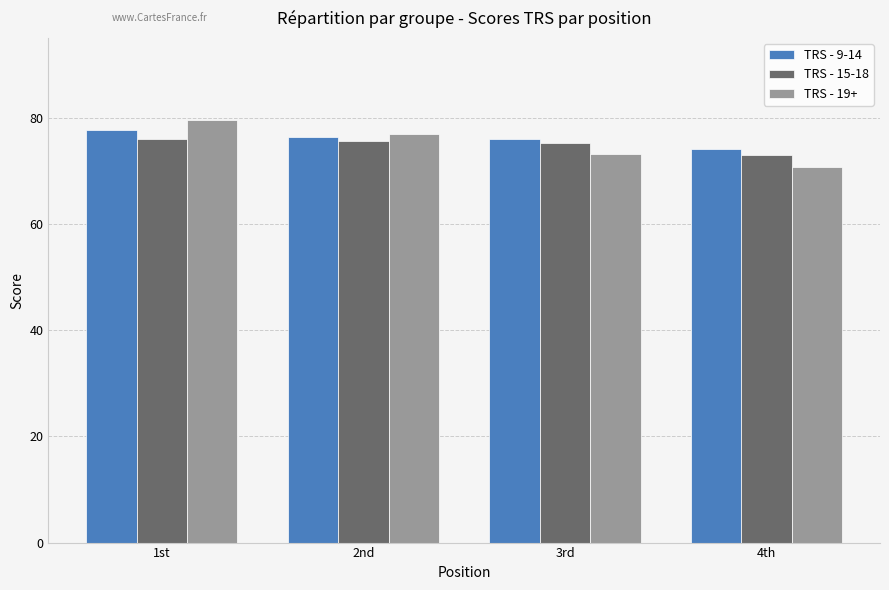

At which label does TRS - 15-18 reach its minimum?

4th